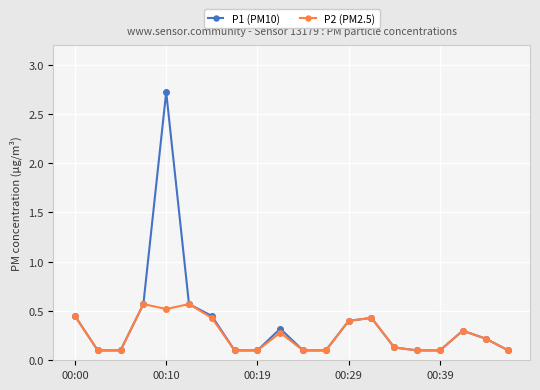

Which series has the widest spread of values?

P1 (PM10)